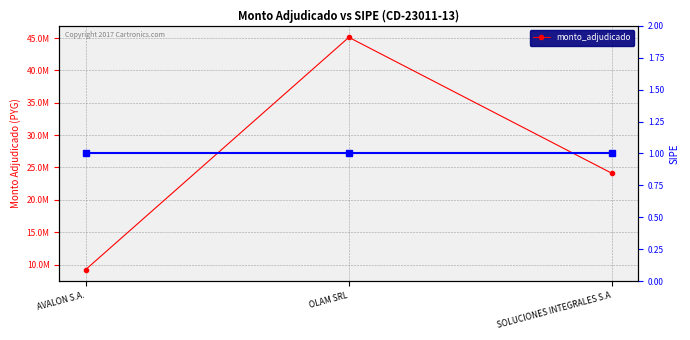

Is it true that the value at OLAM SRL is 45121416?

True